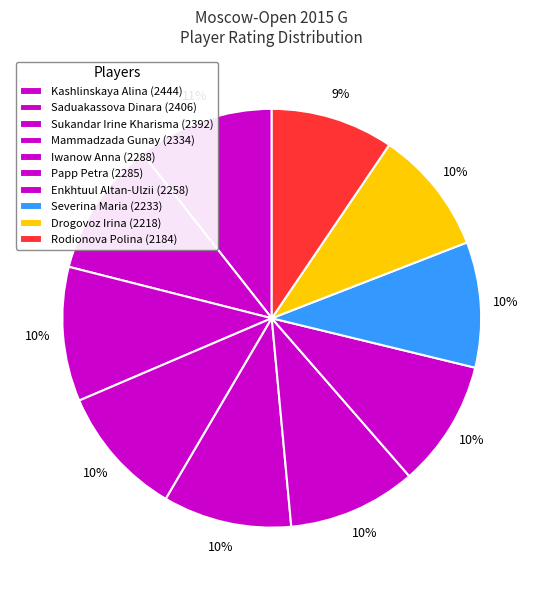

How many slices are in this pie chart?

10